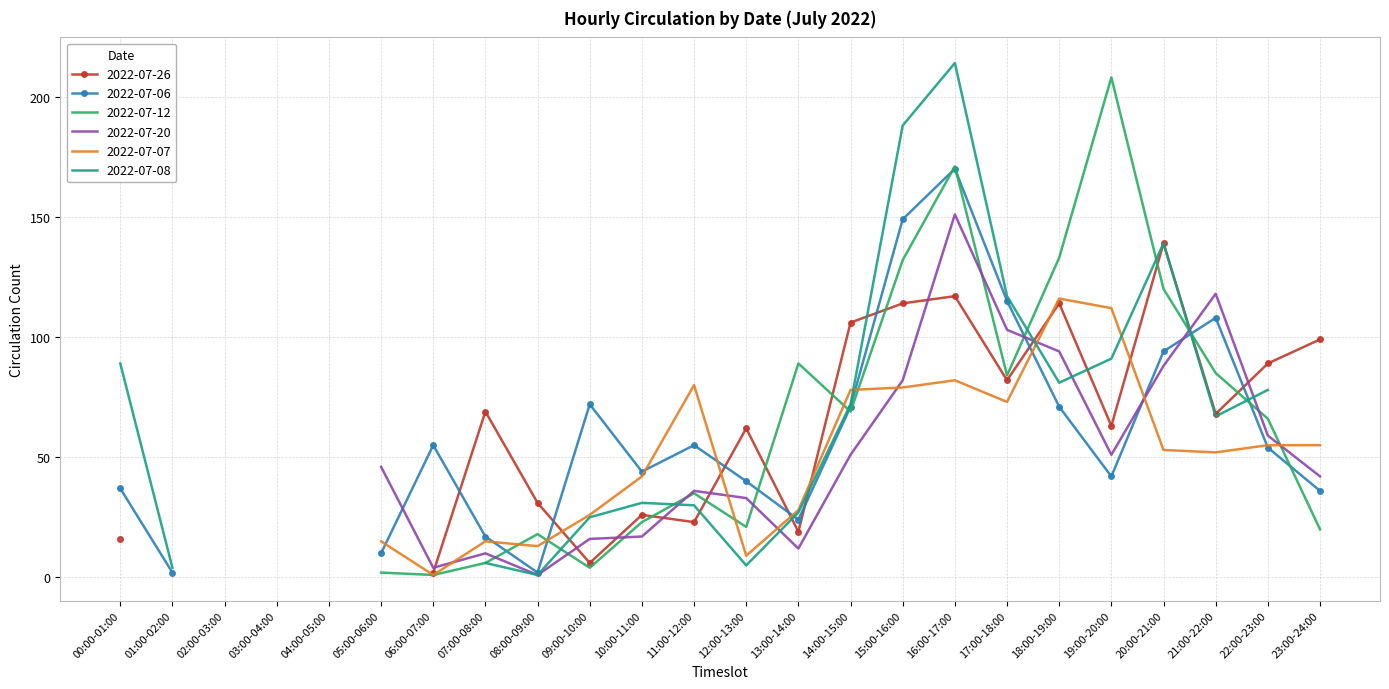

Which series has the largest total across all categories?

2022-07-12